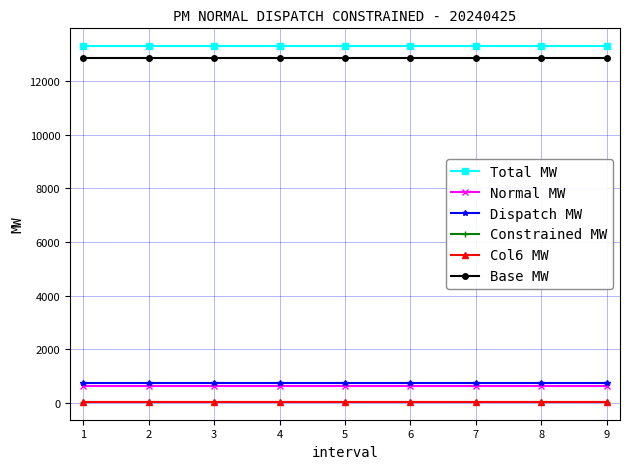

Reading left to right, transcribe all the data shown in this chart.

Total MW: 13294.7	13294.7	13294.7	13294.7	13294.7	13294.7	13294.7	13294.7	13294.7
Normal MW: 617.0	617.0	617.0	617.0	617.0	617.0	617.0	617.0	617.0
Dispatch MW: 749.0	749.0	749.0	749.0	749.0	749.0	749.0	749.0	749.0
Constrained MW: 52.0	52.0	52.0	52.0	52.0	52.0	52.0	52.0	52.0
Col6 MW: 39.0	39.0	39.0	39.0	39.0	39.0	39.0	39.0	39.0
Base MW: 12835.0	12835.0	12835.0	12835.0	12835.0	12835.0	12835.0	12835.0	12835.0